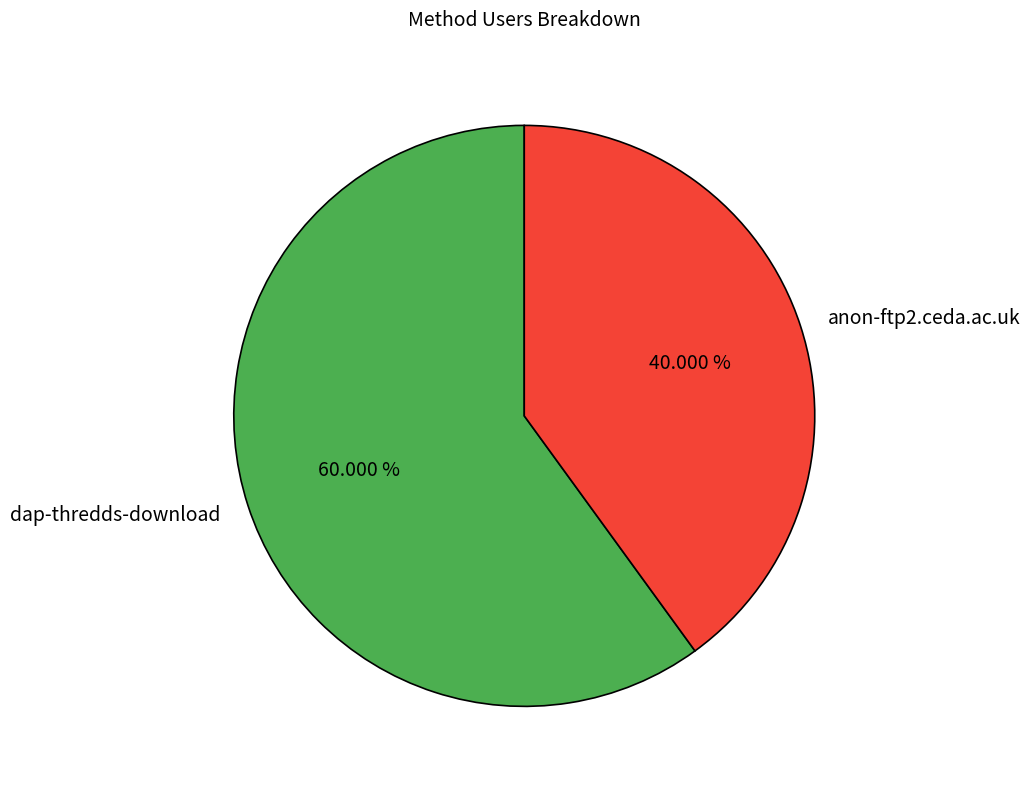

To the nearest percent, what is the average slice percentage?

50%